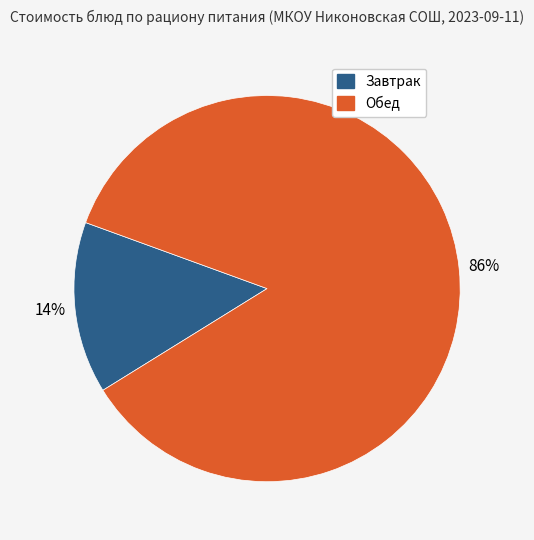

Which slice is the largest?

Обед